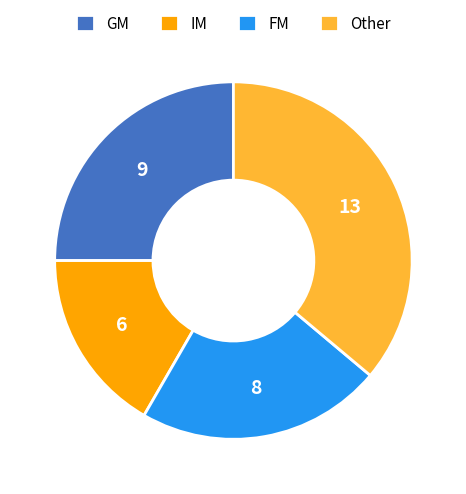

Count the number of slices in the pie.

4